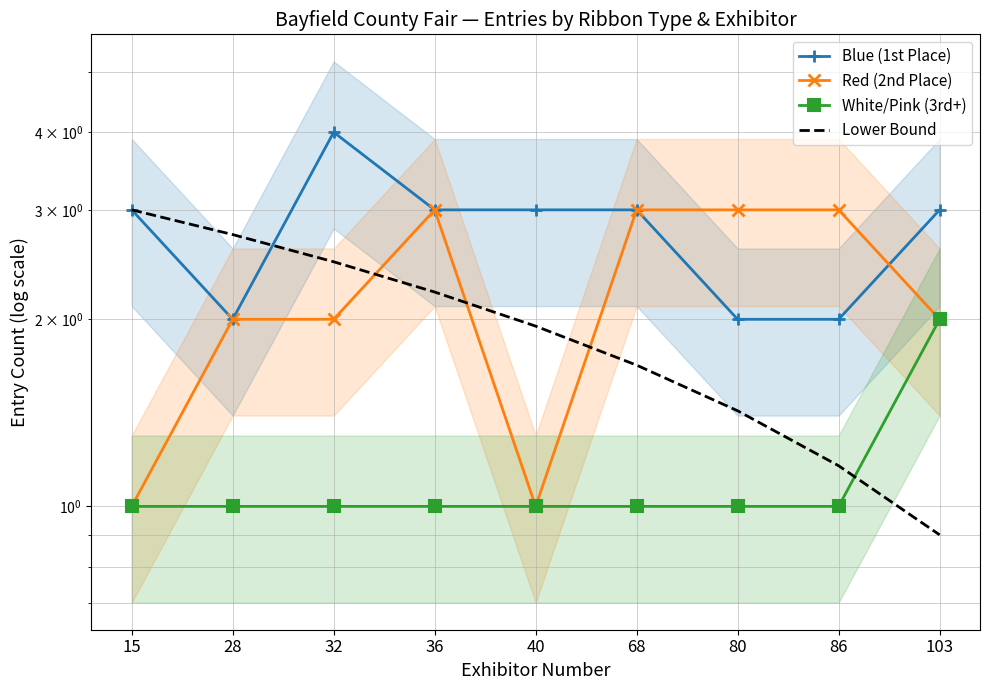

What is the value of the White/Pink (3rd+) point at the 1st from the left?

1.0